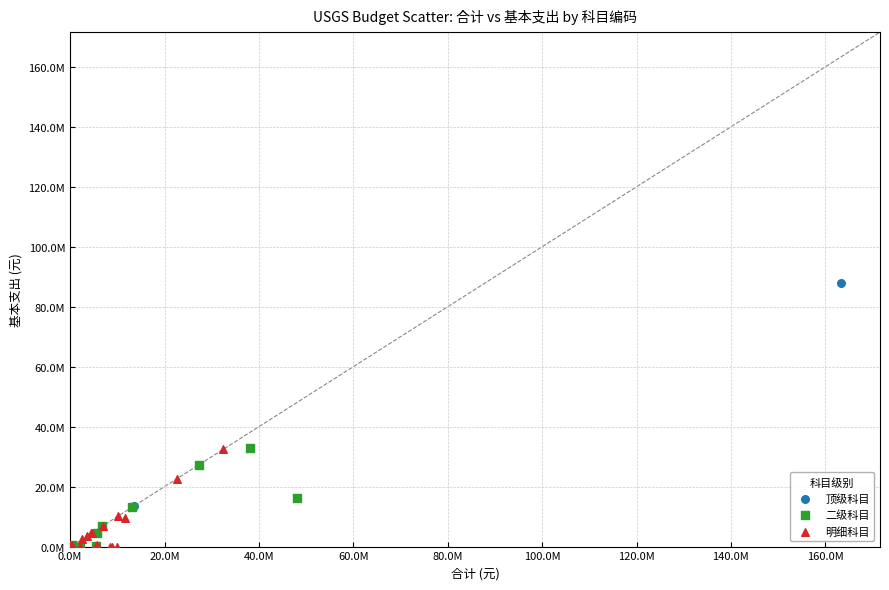

What are all the series names shown in the legend?

顶级科目, 二级科目, 明细科目